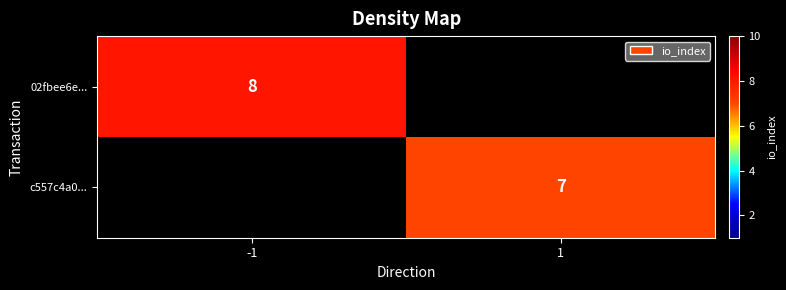

The 02fbee6e... series shows 8 at -1. True or false?

True